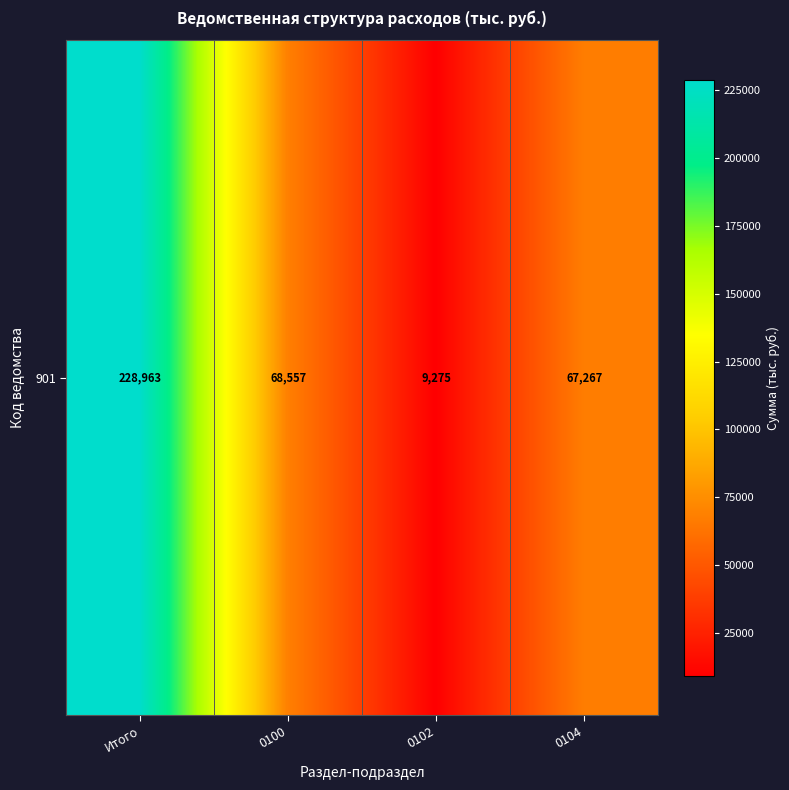

What value does the data have at 0102?

9274.8